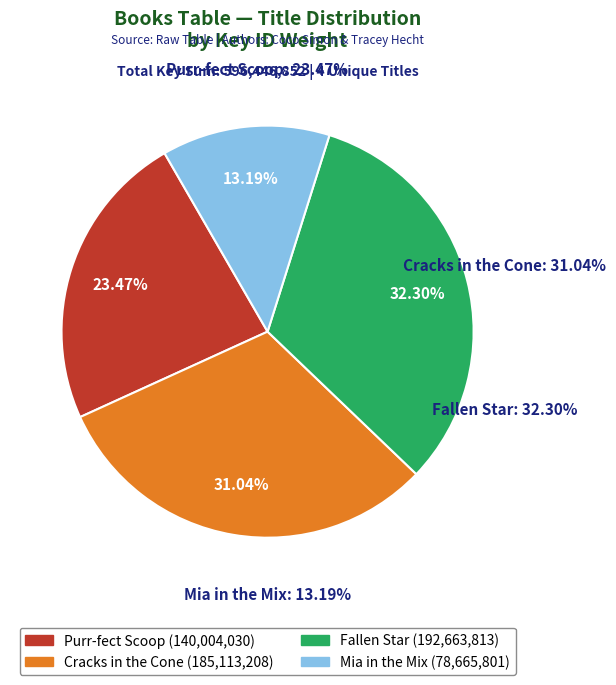

Is there any slice that represents more than half of the pie?

No